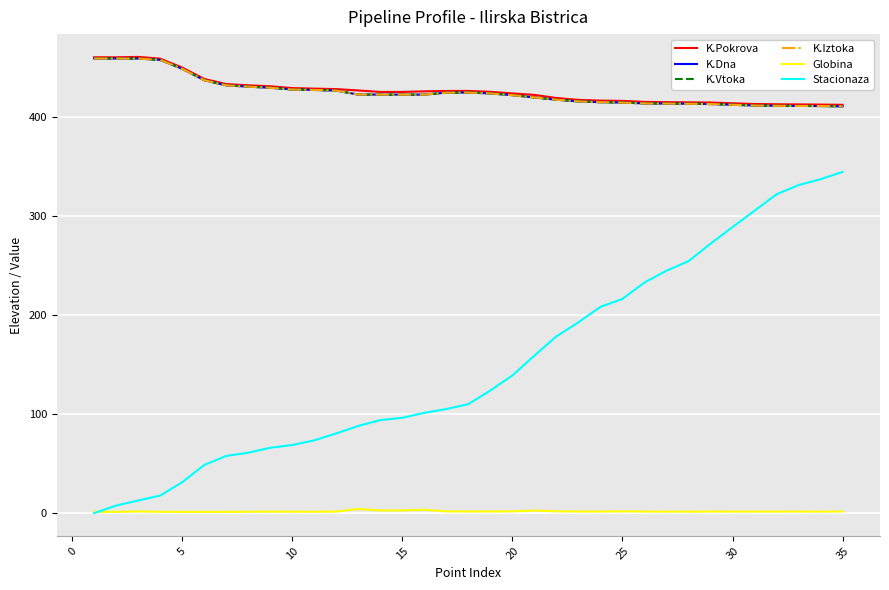

Does the chart have visible grid lines?

Yes